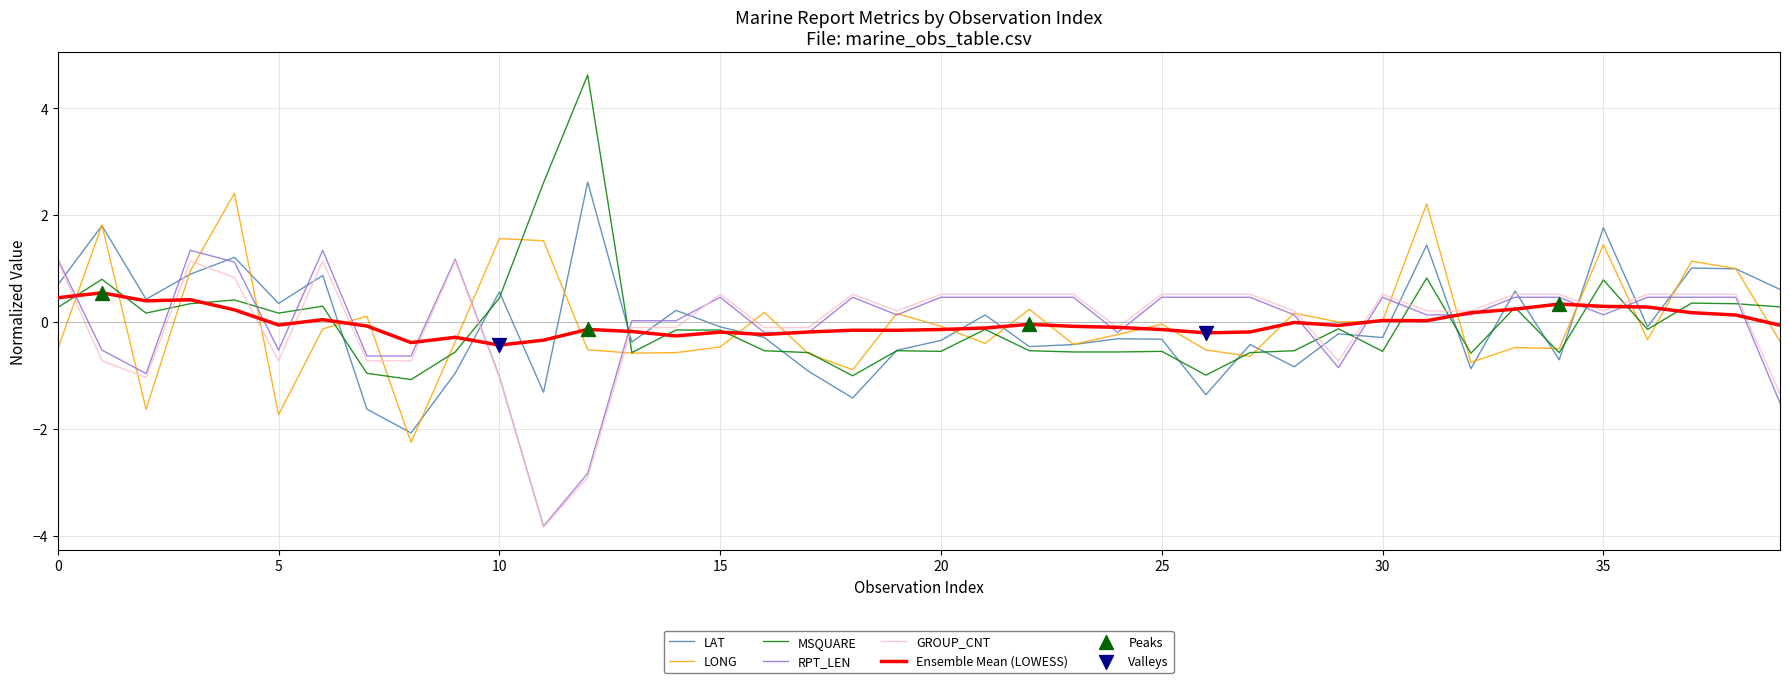

Which series has the largest range (max minus min)?

MSQUARE